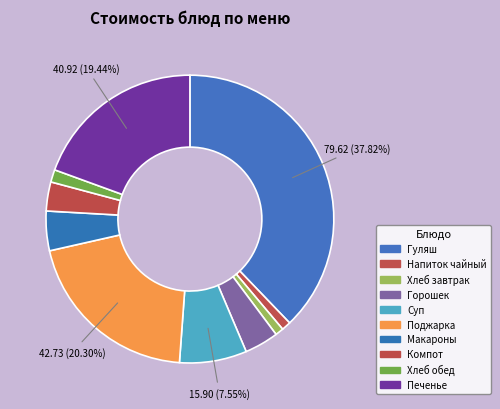

Count the number of slices in the pie.

10